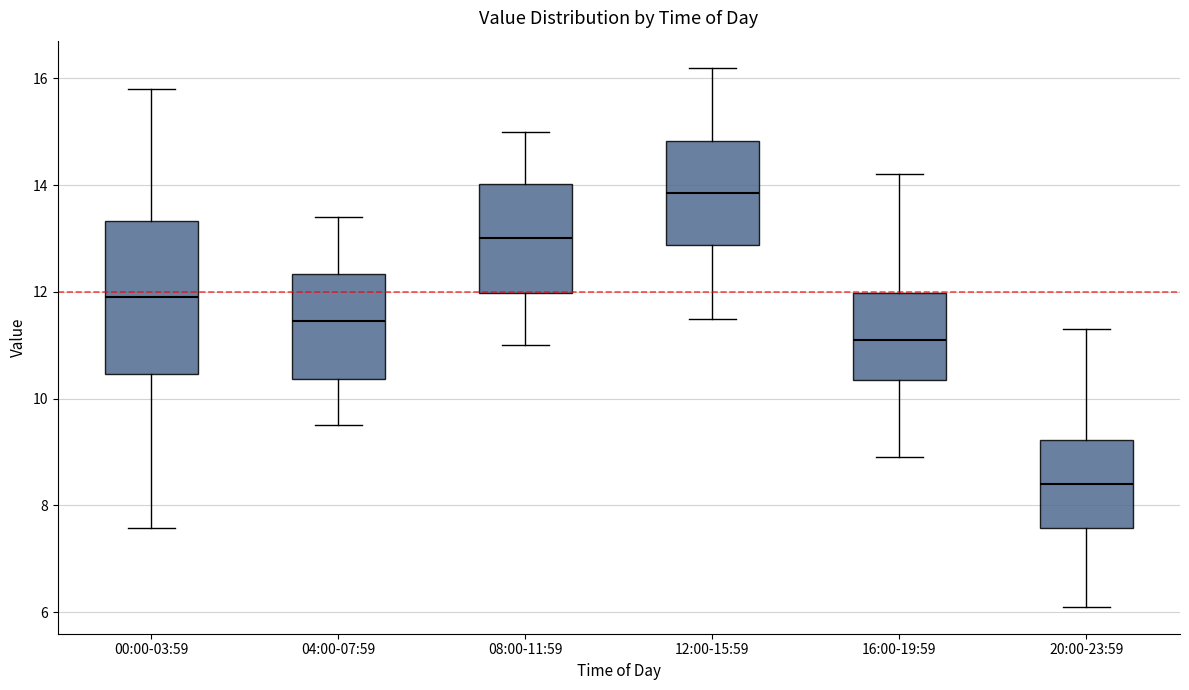

Comparing the boxes themselves (not the whiskers), which one is the tallest?

00:00-03:59